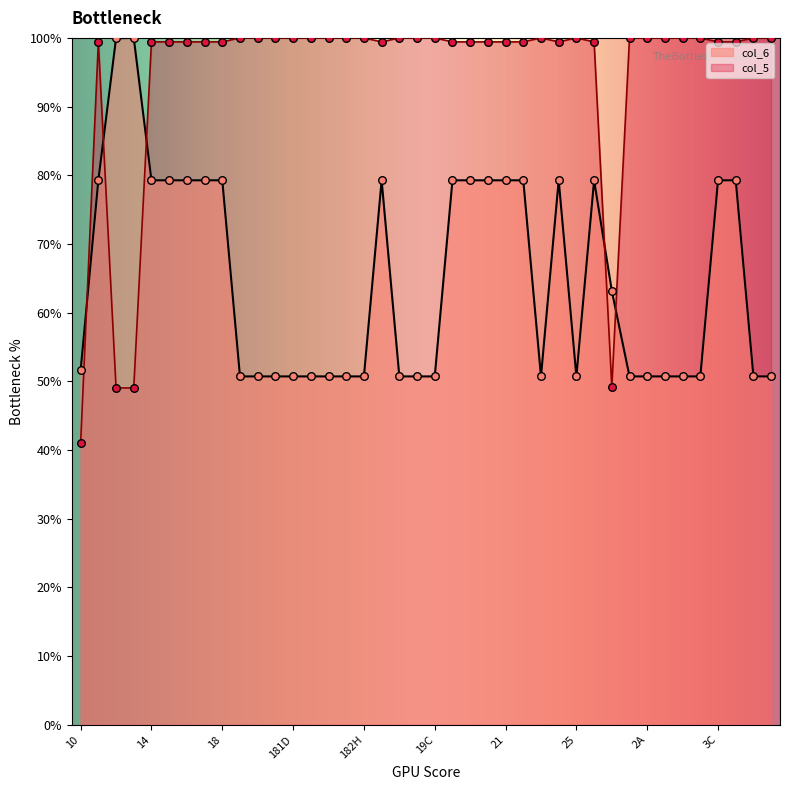

Which series has the largest total across all categories?

col_5